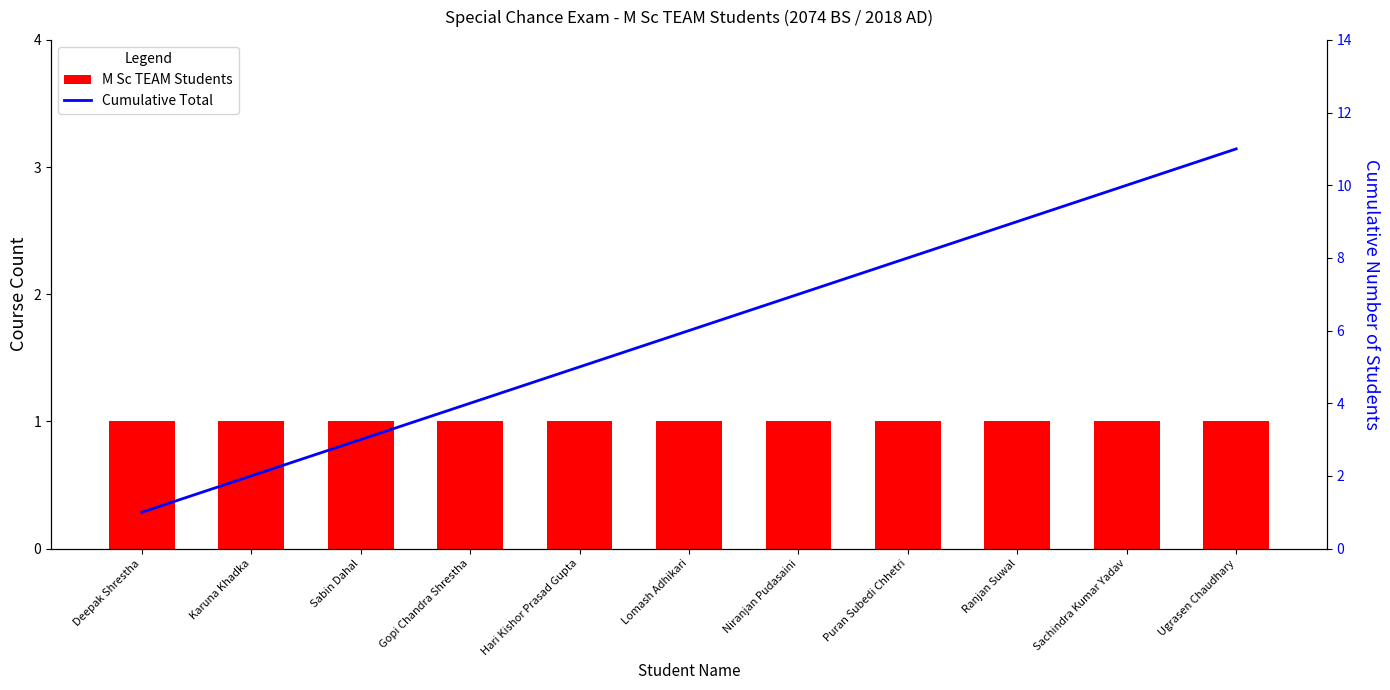

Does the chart contain stacked bars?

No